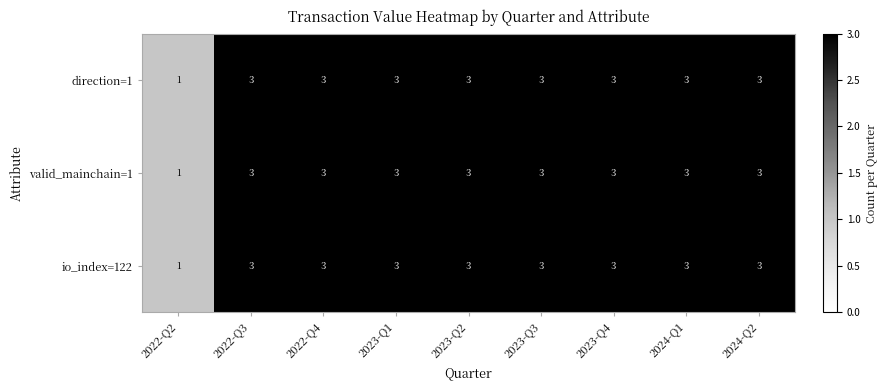

What is the sum of all direction=1 values?

25